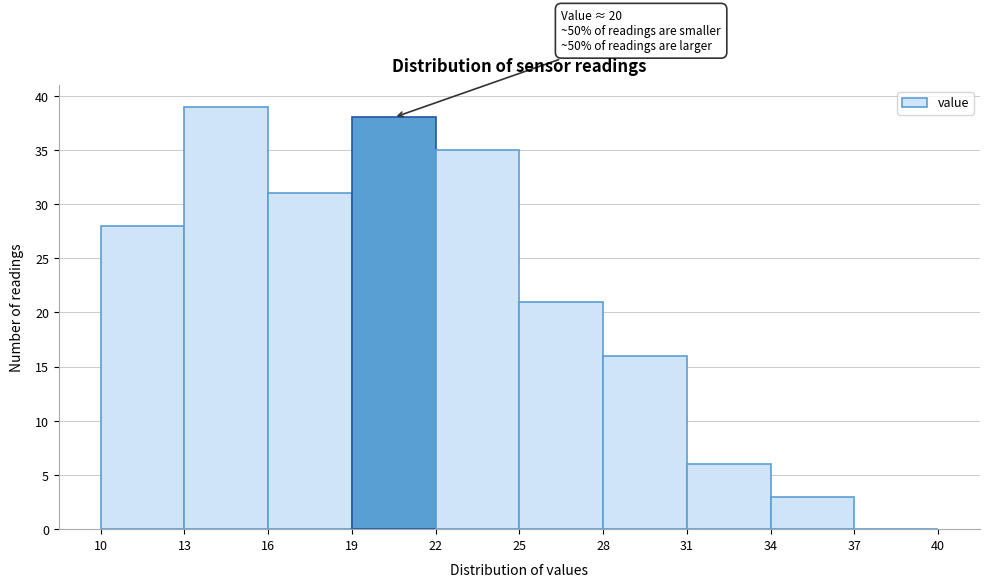

Over which range of the x-axis is the bar tallest?

13 to 16